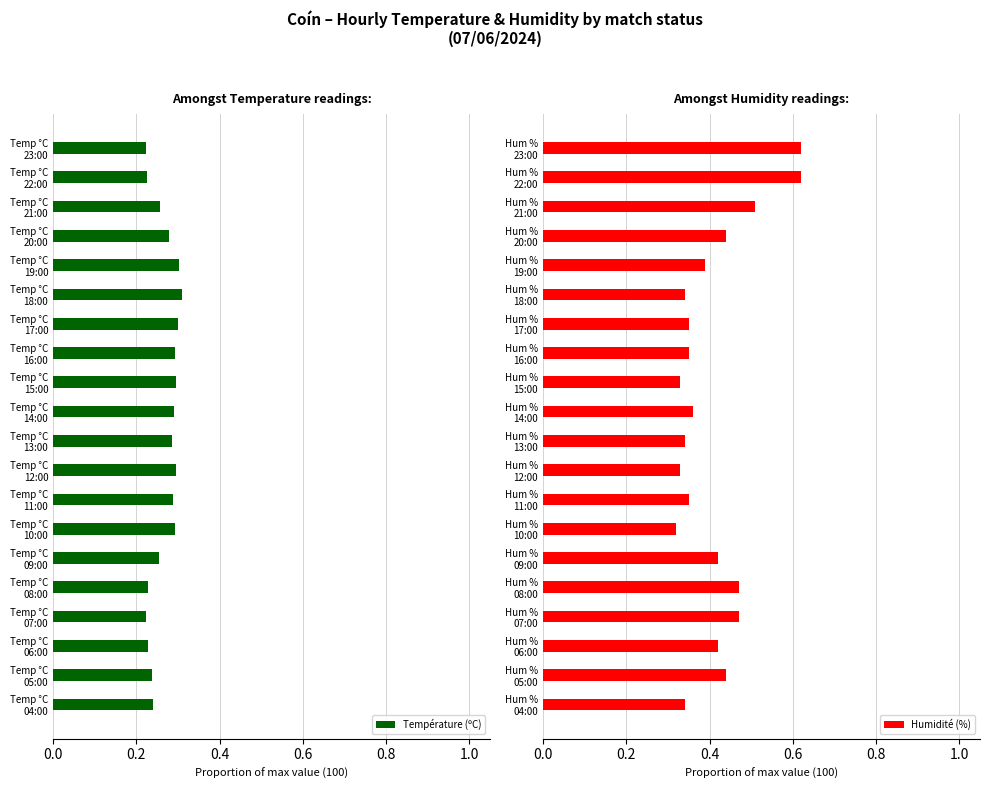

Reading left to right, list all the values displayed in this chart.

Température (ºC): 0.2	0.2	0.3	0.3	0.3	0.3	0.3	0.3	0.3	0.3	0.3	0.3	0.3	0.3	0.3	0.2	0.2	0.2	0.2	0.2
Humidité (%): 0.6	0.6	0.5	0.4	0.4	0.3	0.3	0.3	0.3	0.4	0.3	0.3	0.3	0.3	0.4	0.5	0.5	0.4	0.4	0.3